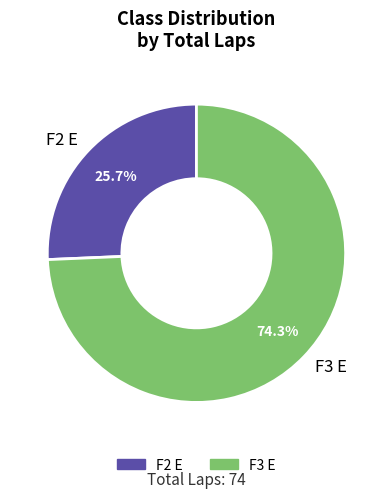

To the nearest percent, what is the difference between the F3 E and F2 E slice percentages?

49%